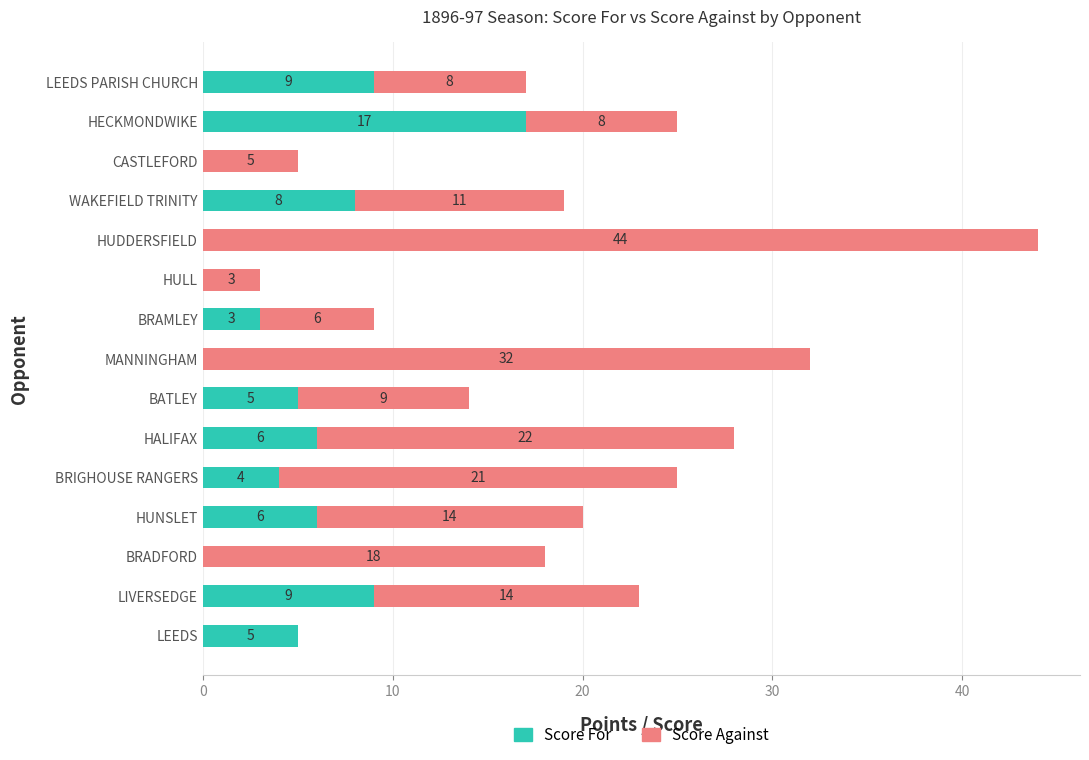

Is it true that Score For equals 3 at BRAMLEY?

True